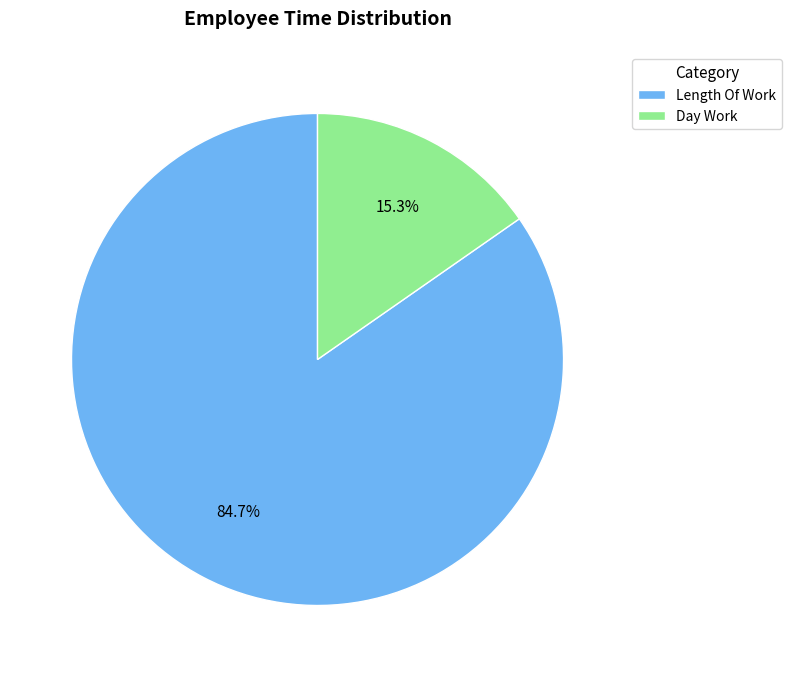

Which category has the smallest portion of the pie?

Day Work